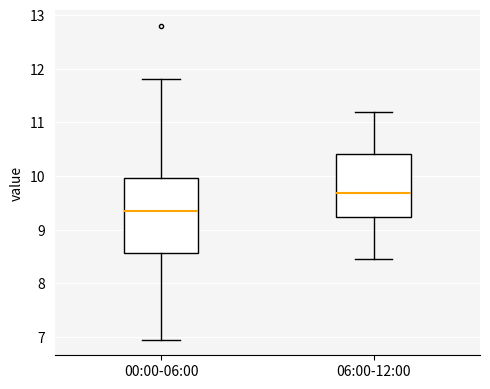

Reading left to right, read every box against the y-axis: the position of its median line, the range the box covers, and the ends of its whiskers. The values are not printed on the chart, so give them approximately, as read against the axis.

00:00-06:00: median 9.4, box 8.6 to 10.0, whiskers 7.0 to 11.8
06:00-12:00: median 9.7, box 9.2 to 10.4, whiskers 8.5 to 11.2